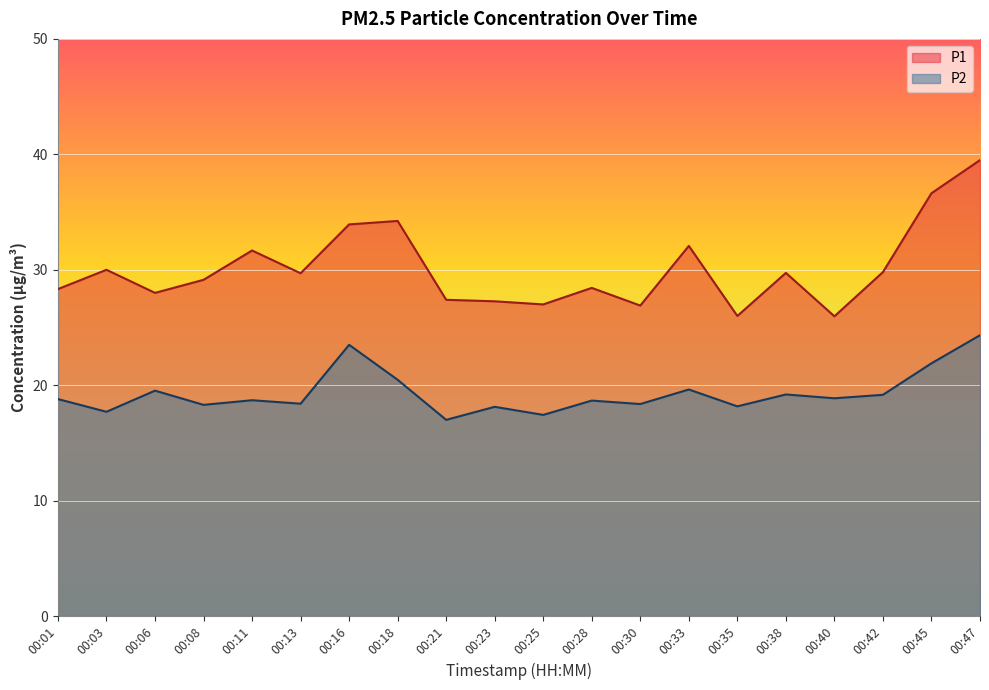

Is it true that P1 equals 30.0 at 00:03?

True